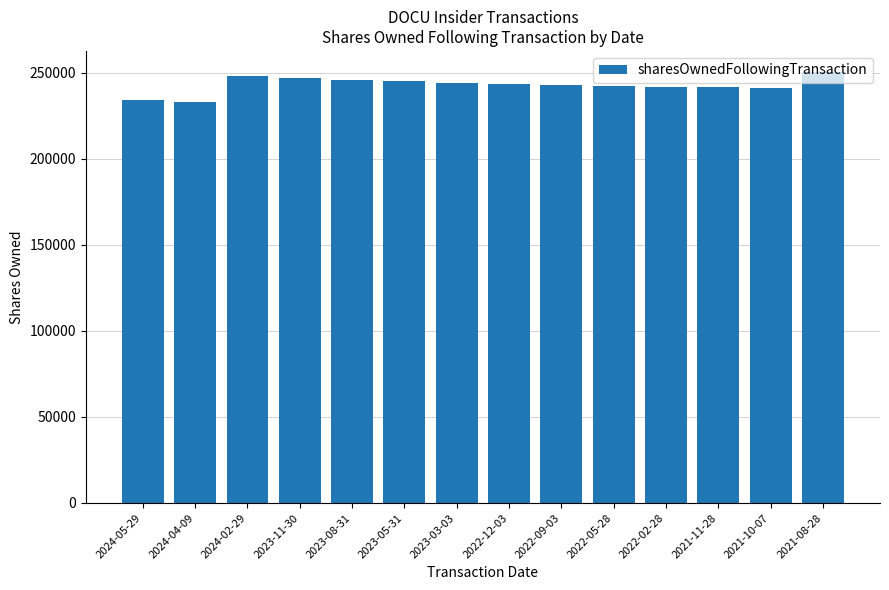

What is the difference between the maximum and minimum values?

17237